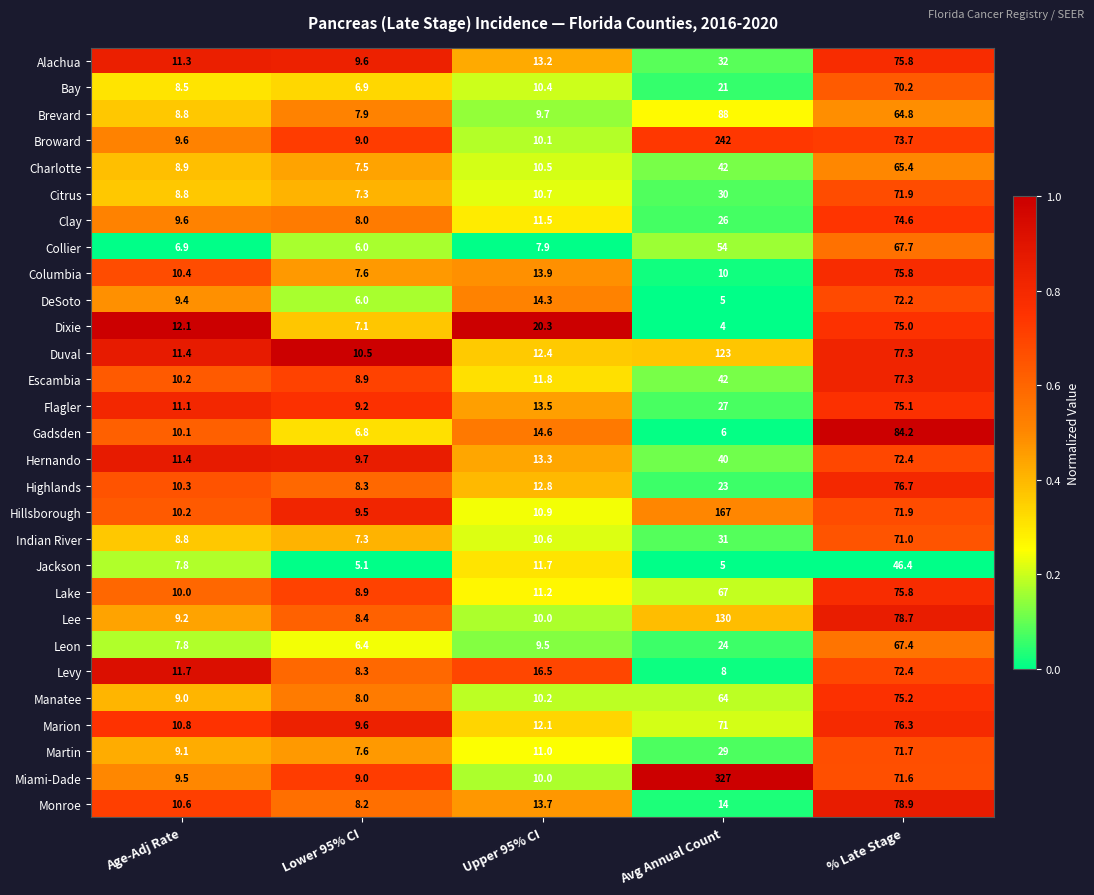

What is the sum of all Dixie values?

118.5